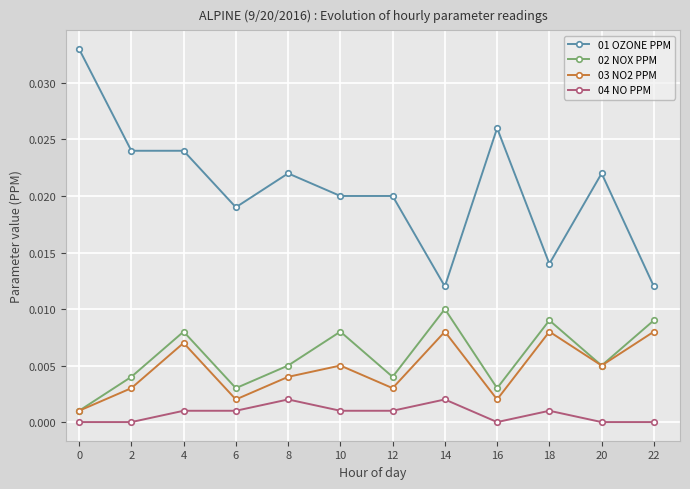

Where is the first local maximum for 02 NOX PPM?

4